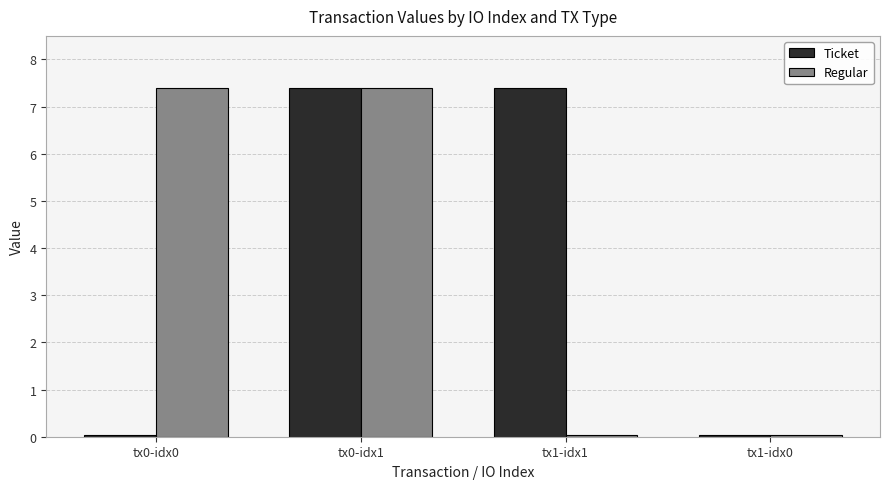

At tx1-idx1, list the series in order from smallest to largest.

Regular, Ticket